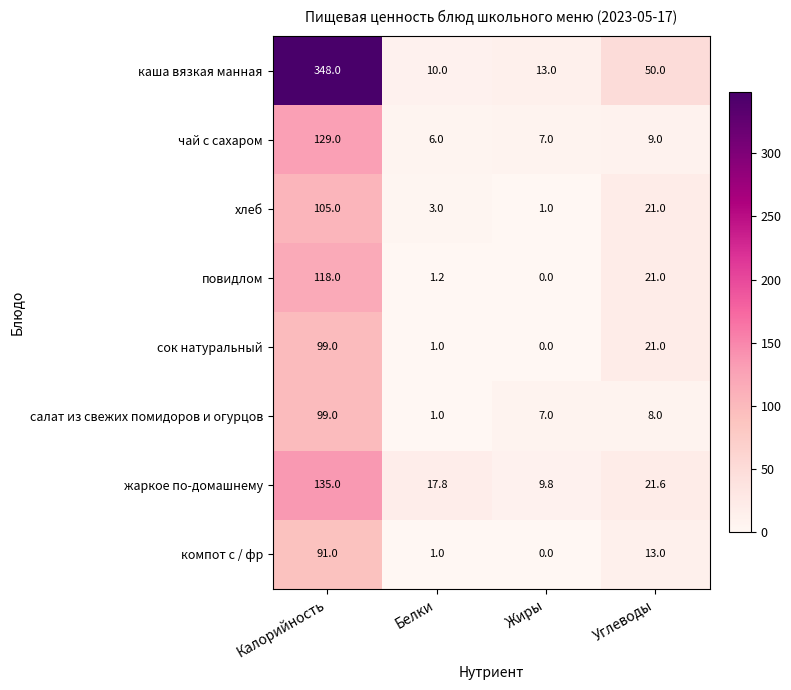

At which category is the sum across all series the highest?

Калорийность